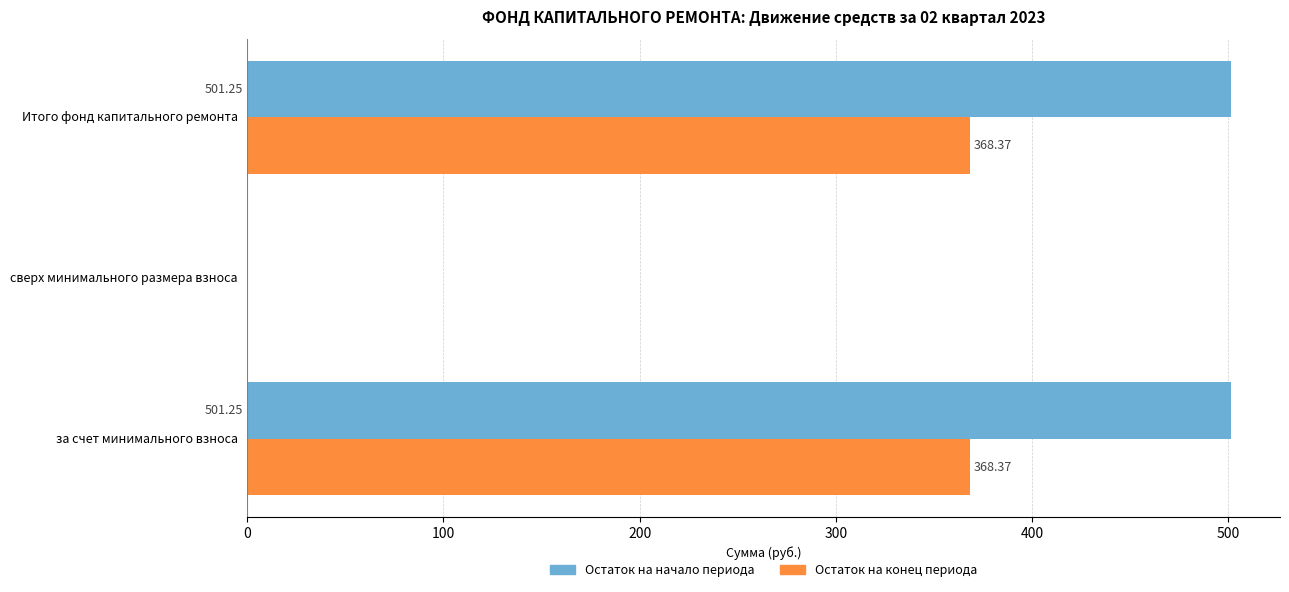

What is the total value across all series at Итого фонд капитального ремонта?

869.6